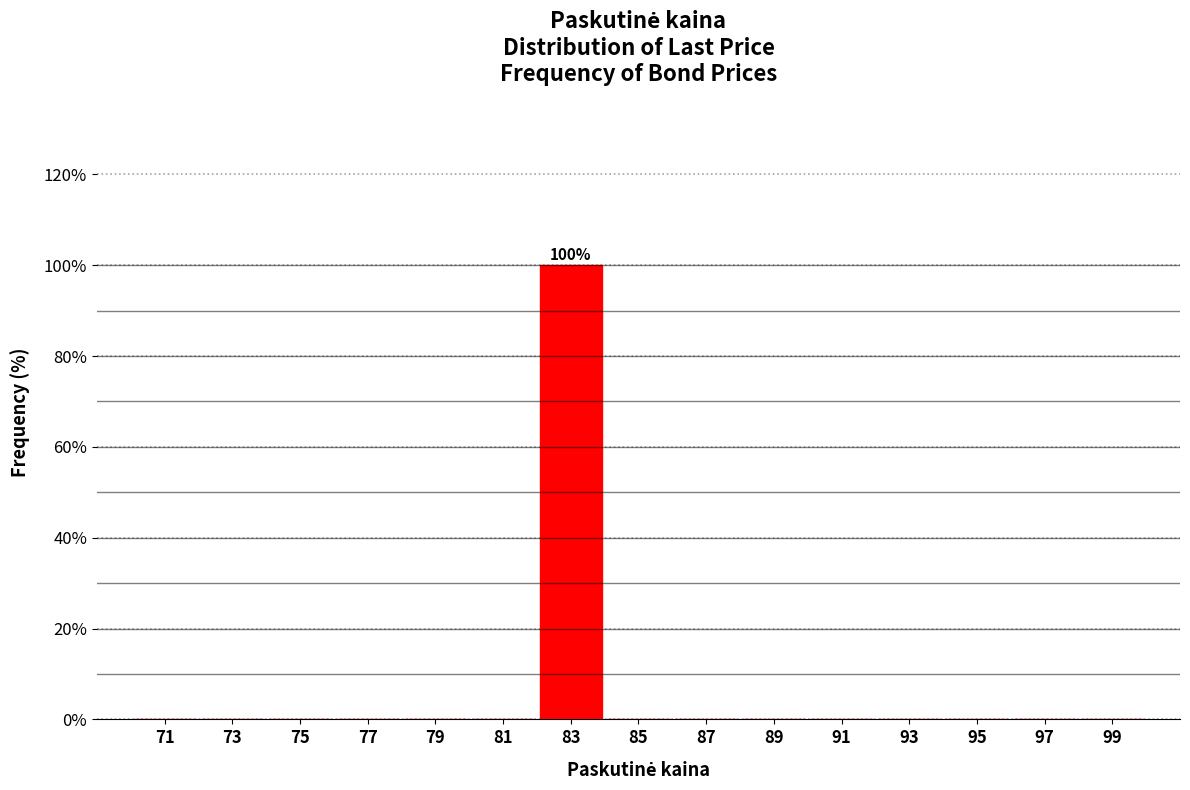

Over which range of the x-axis is the bar tallest?

82 to 84